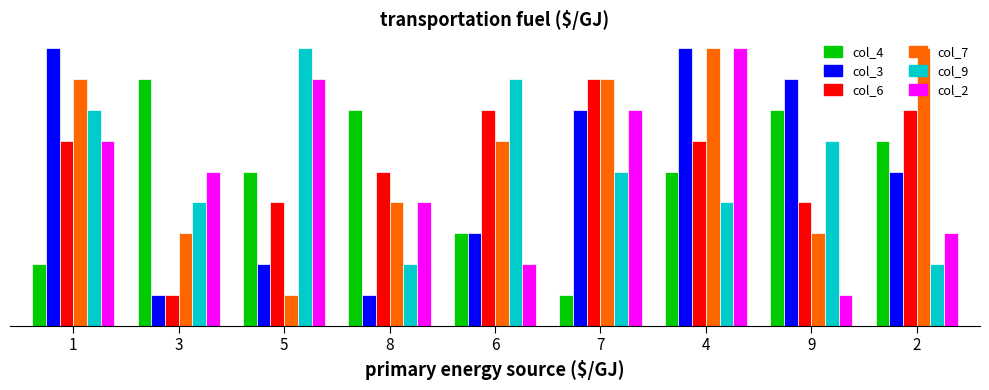

What is the average value of the col_4 series?

5